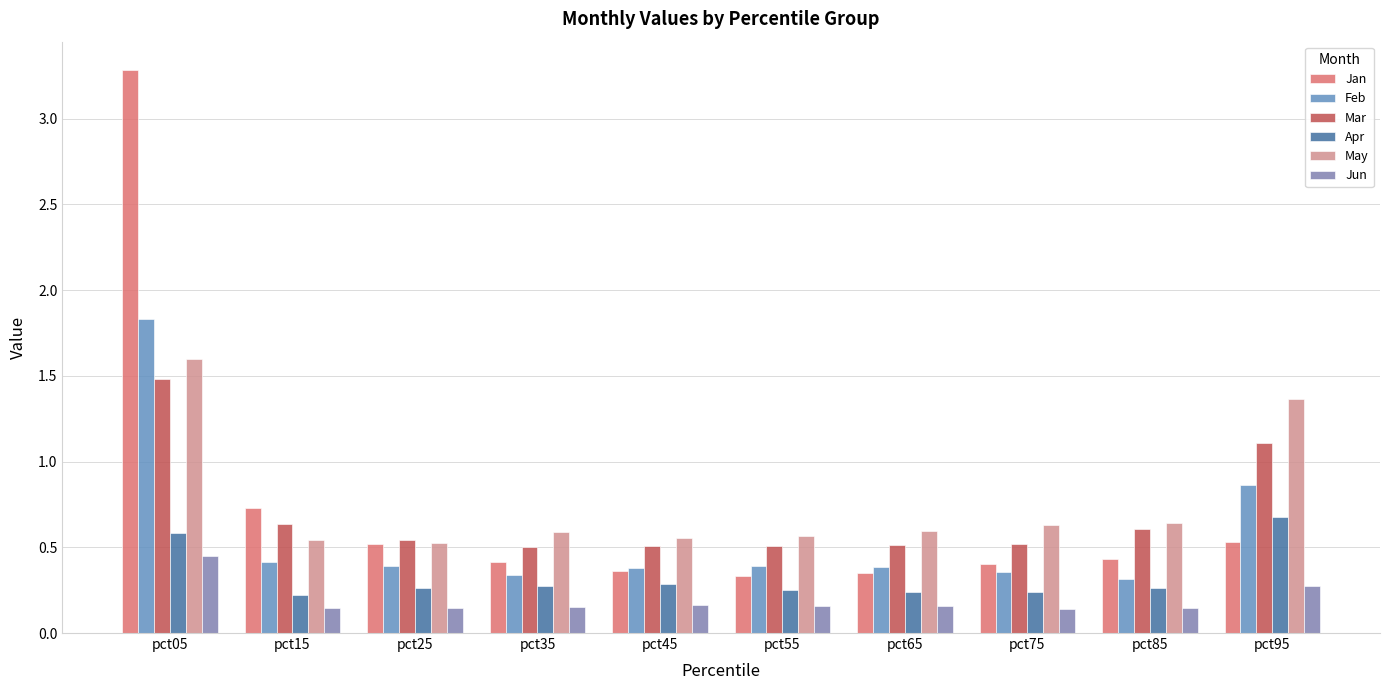

At which category does the chart reach its peak across all series?

pct05